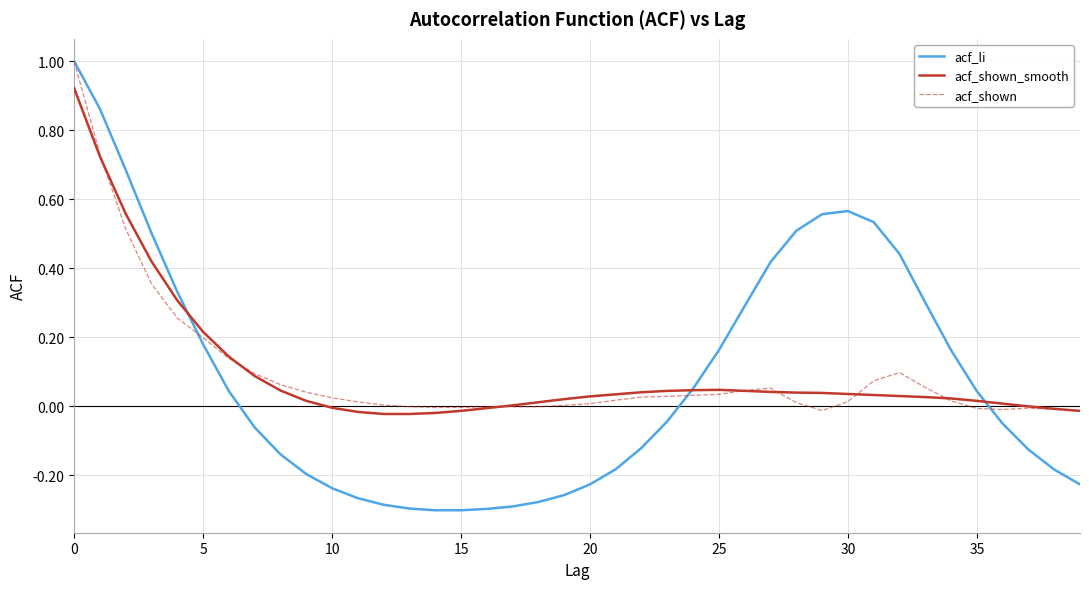

Which series has the largest range (max minus min)?

acf_li